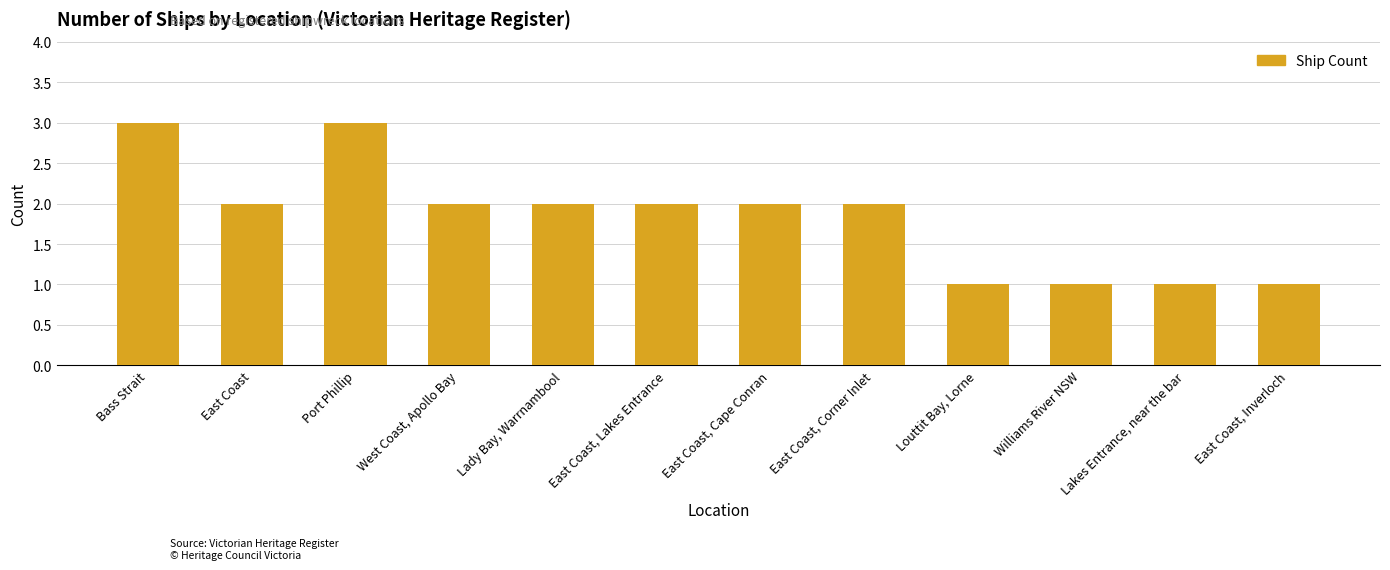

Count the number of data series in this chart.

1